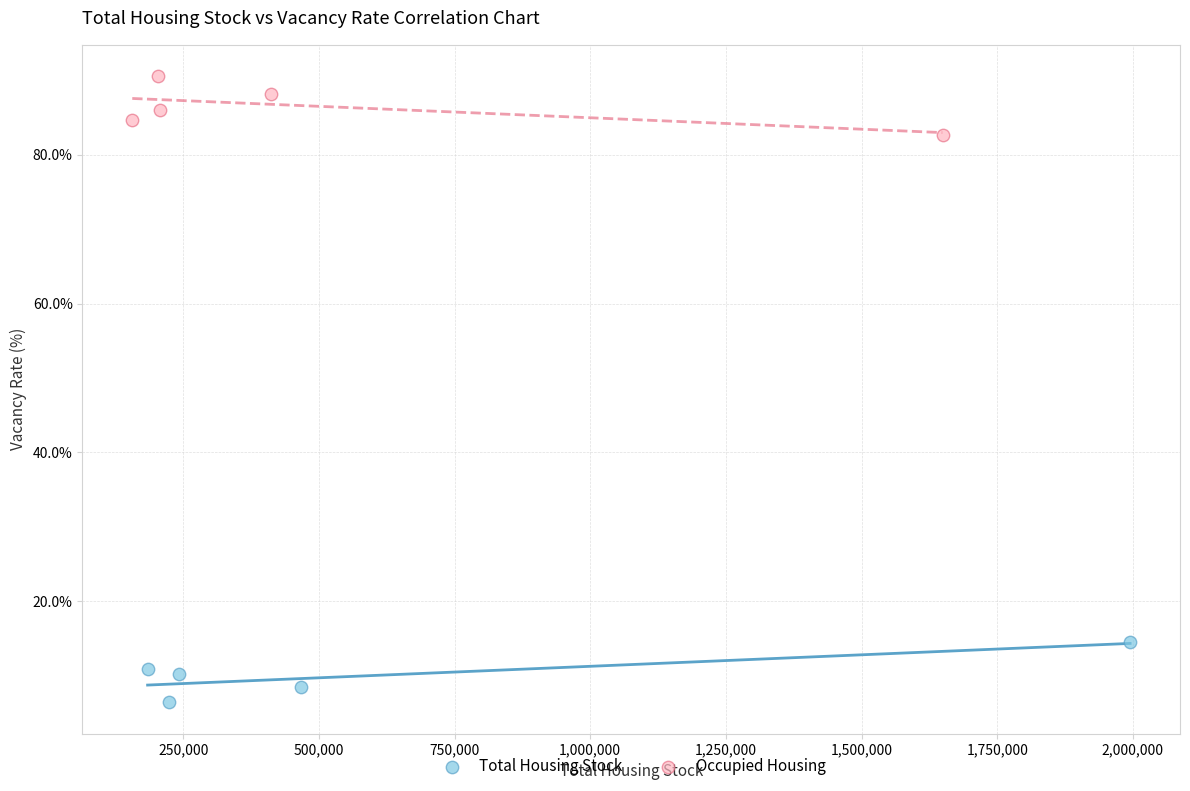

Which series contains the highest Y value?

Occupied Housing